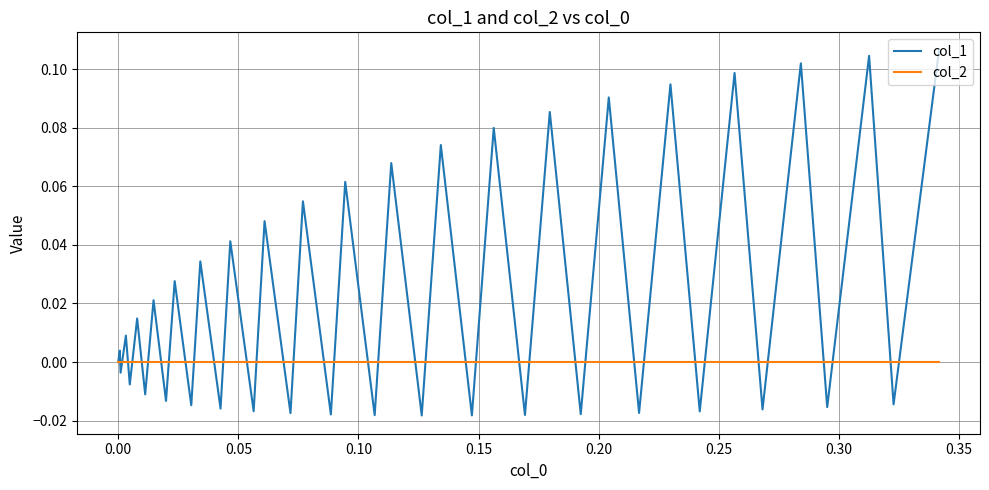

Which series has the largest total across all categories?

col_1